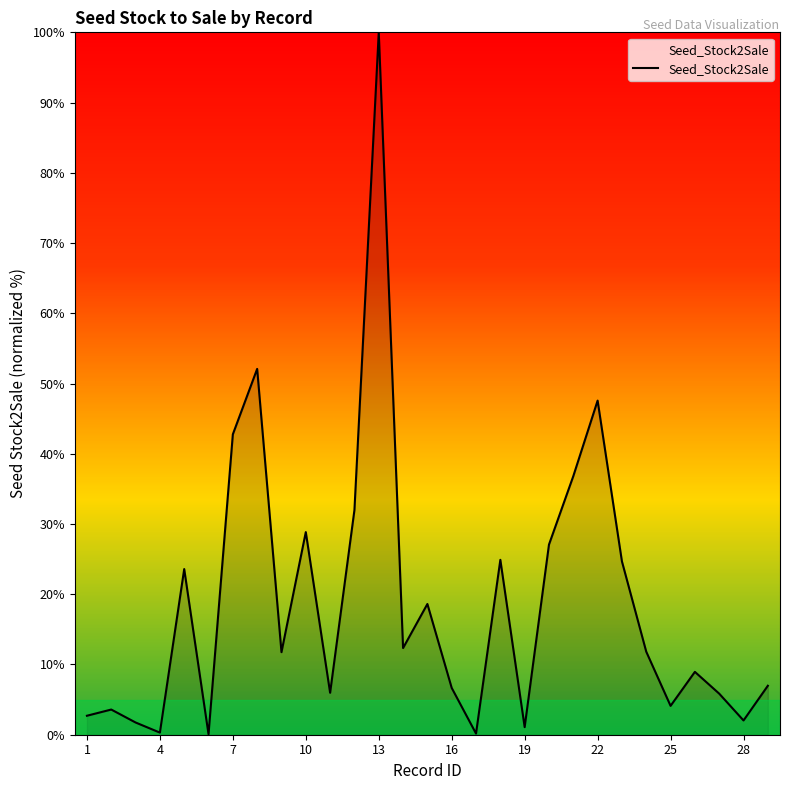

What is the difference between the maximum and minimum values?

99.9